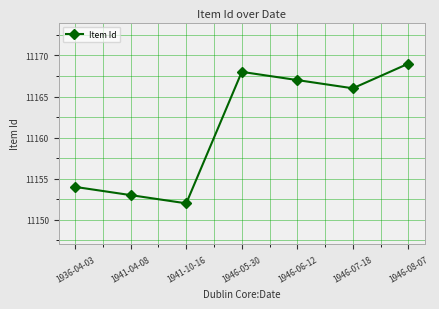

What is the approximate value at 1946-08-07, to the nearest 10?

11170